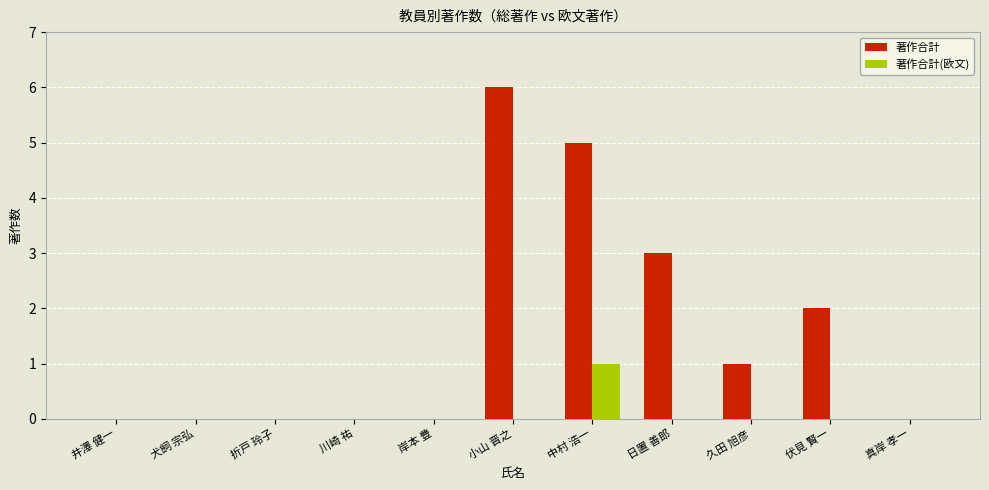

How many groups of bars are there?

11